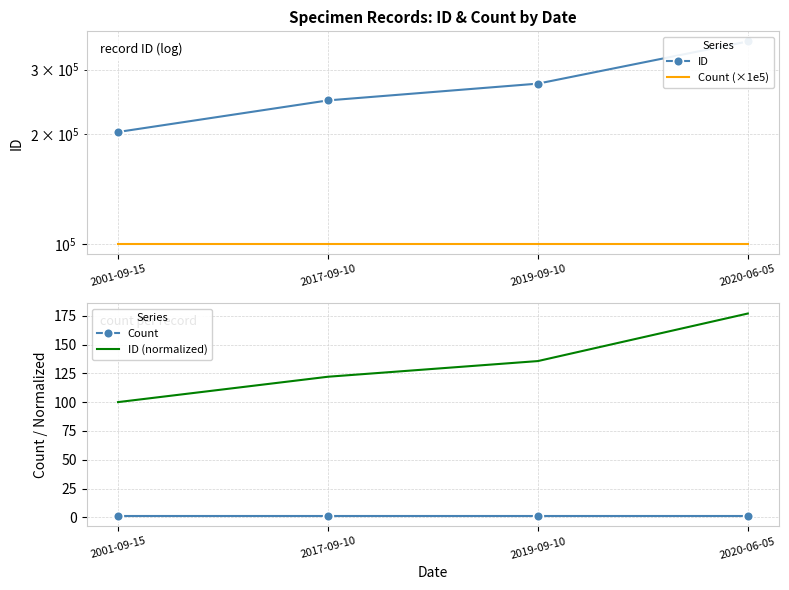

What is the difference between the highest and lowest values at 2020-06-05?

358531.0